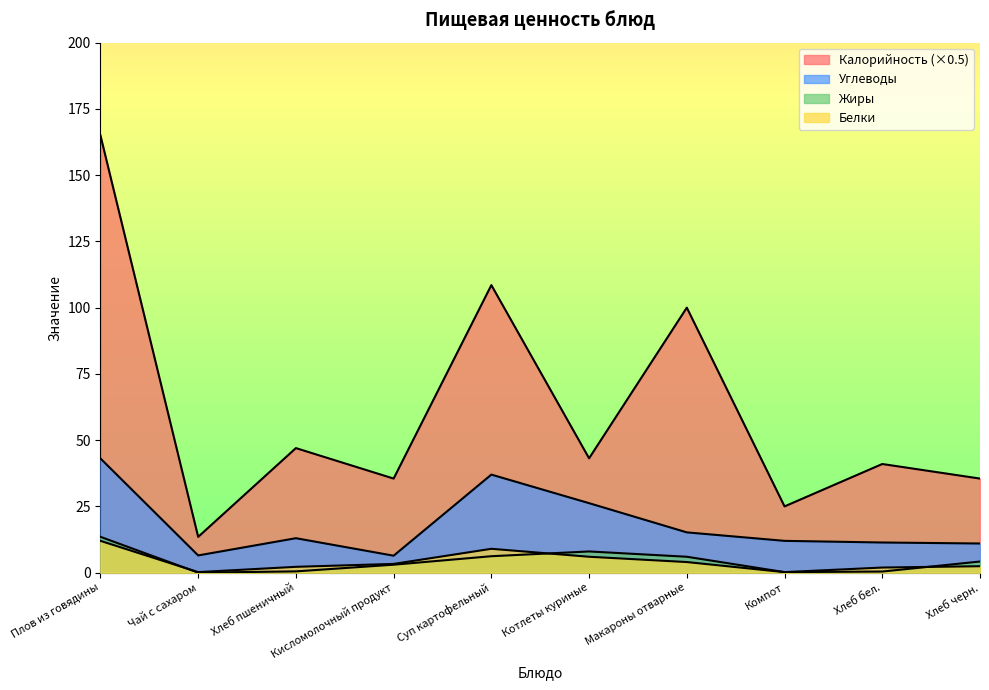

What is the label of the 10th point from the right?

Плов из говядины